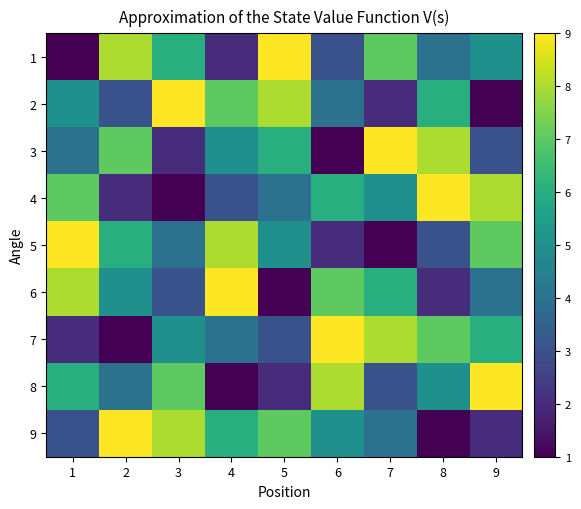

What is the minimum value shown in the chart?

1